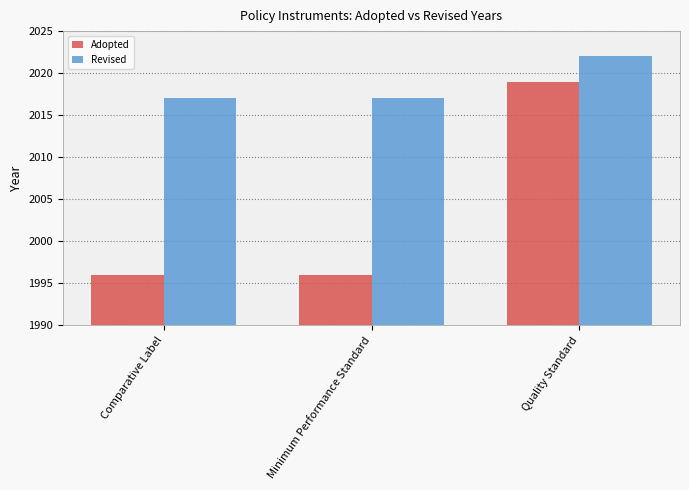

Is the value of Revised at Minimum Performance Standard greater than the value of Adopted at Comparative Label?

Yes